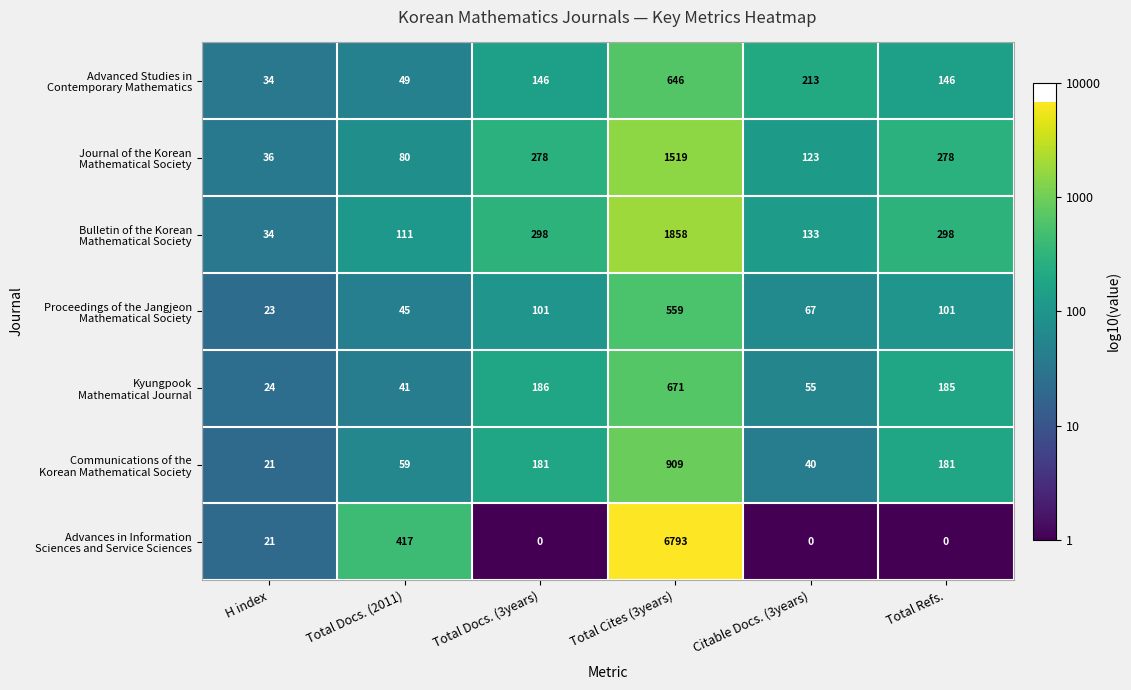

Which label corresponds to the largest value in the chart?

Total Cites (3years)